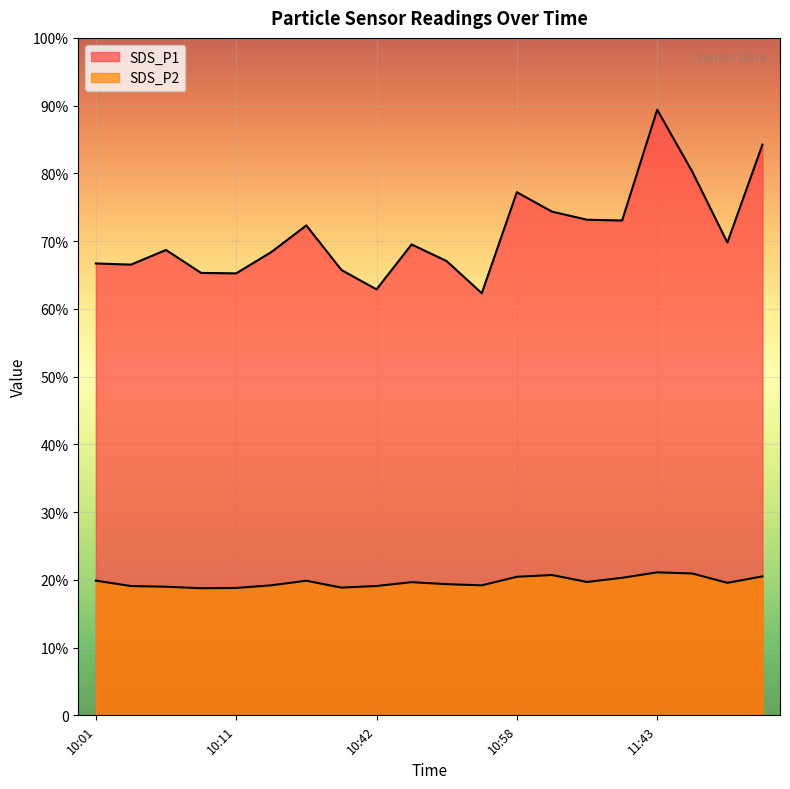

Does the chart display data point markers on the line(s)?

No